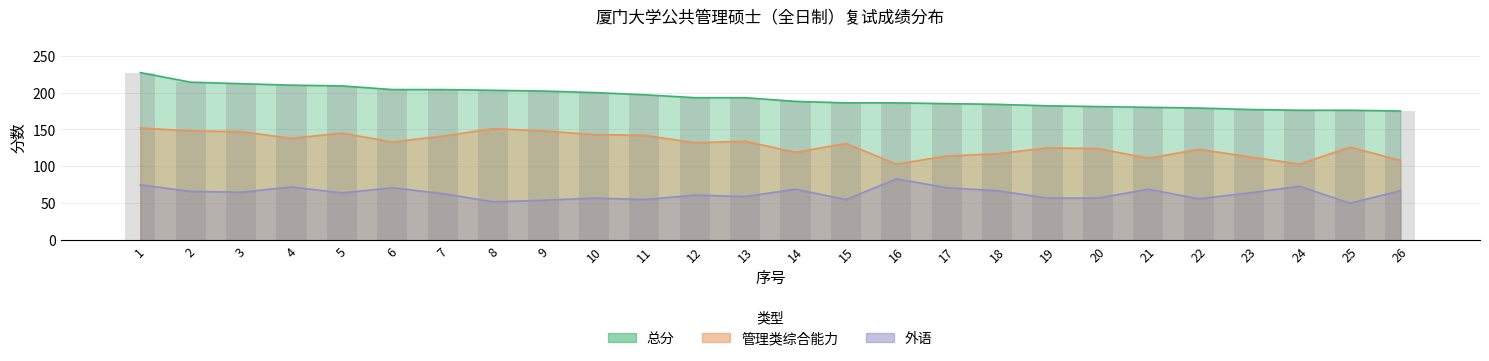

What is the sum of the 总分 values at 1 and 25?

403